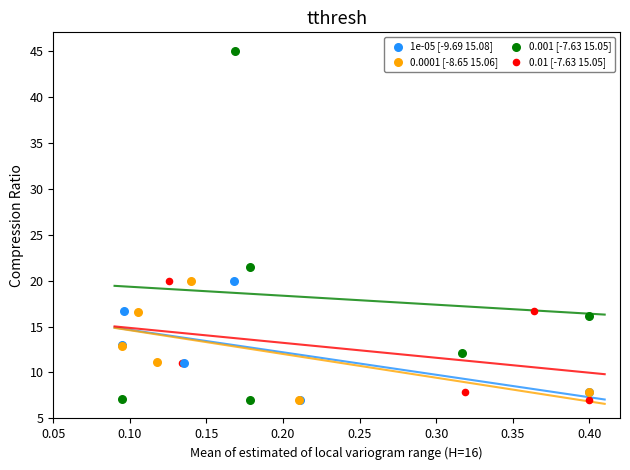

Which series reaches the maximum Y coordinate?

0.001 [-7.63 15.05]